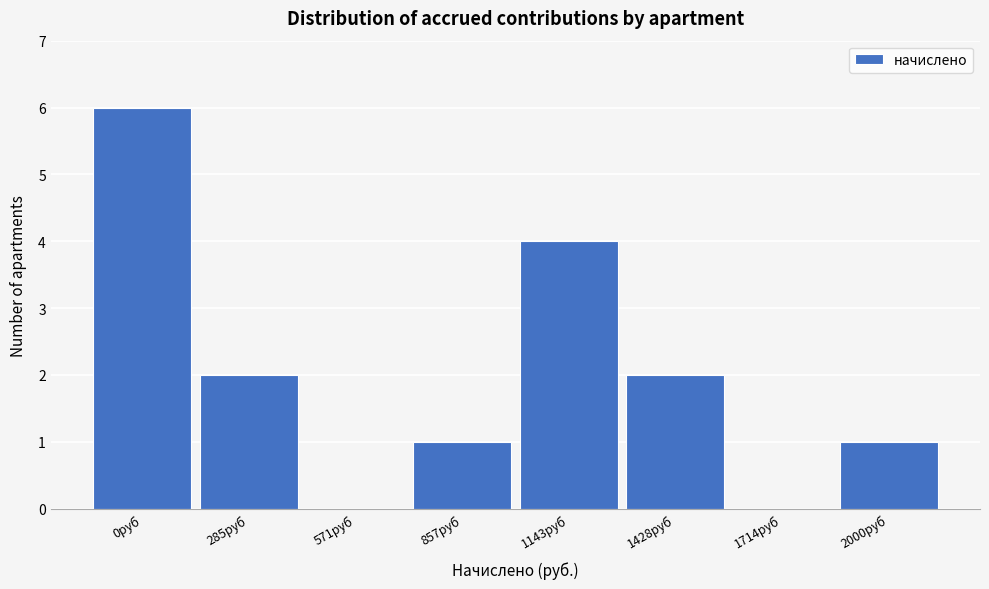

Reading left to right, transcribe all the data shown in this chart.

0руб=6	285руб=2	571руб=0	857руб=1	1143руб=4	1428руб=2	1714руб=0	2000руб=1